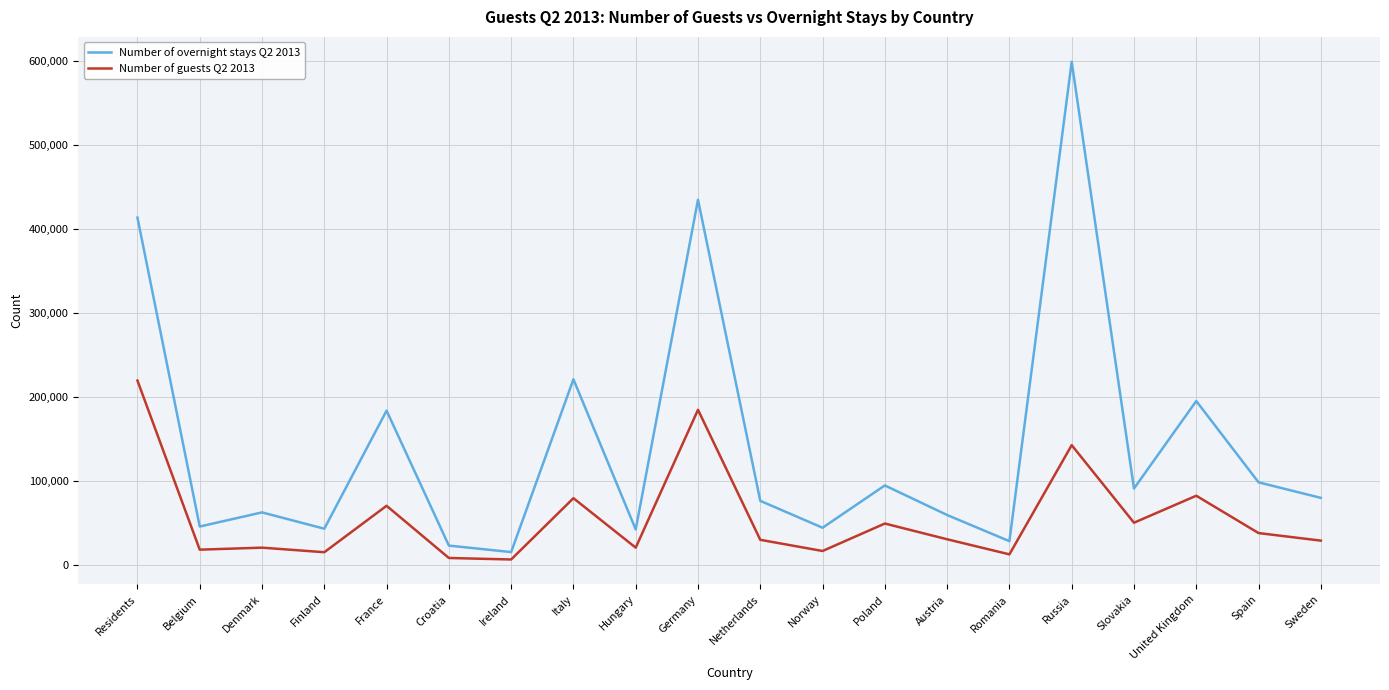

Which series changed the most between France and Norway?

Number of overnight stays Q2 2013